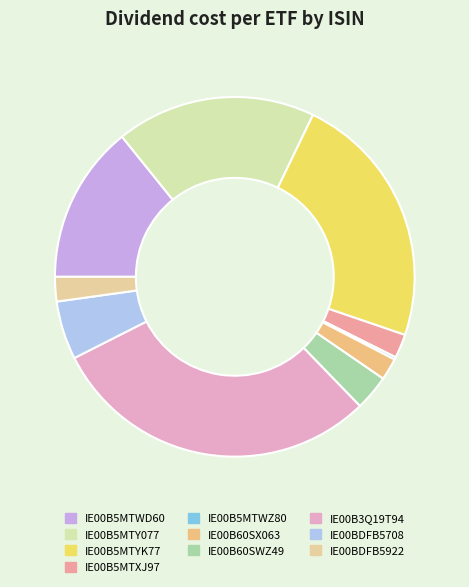

True or false: IE00B5MTYK77 accounts for 23% of the total.

True